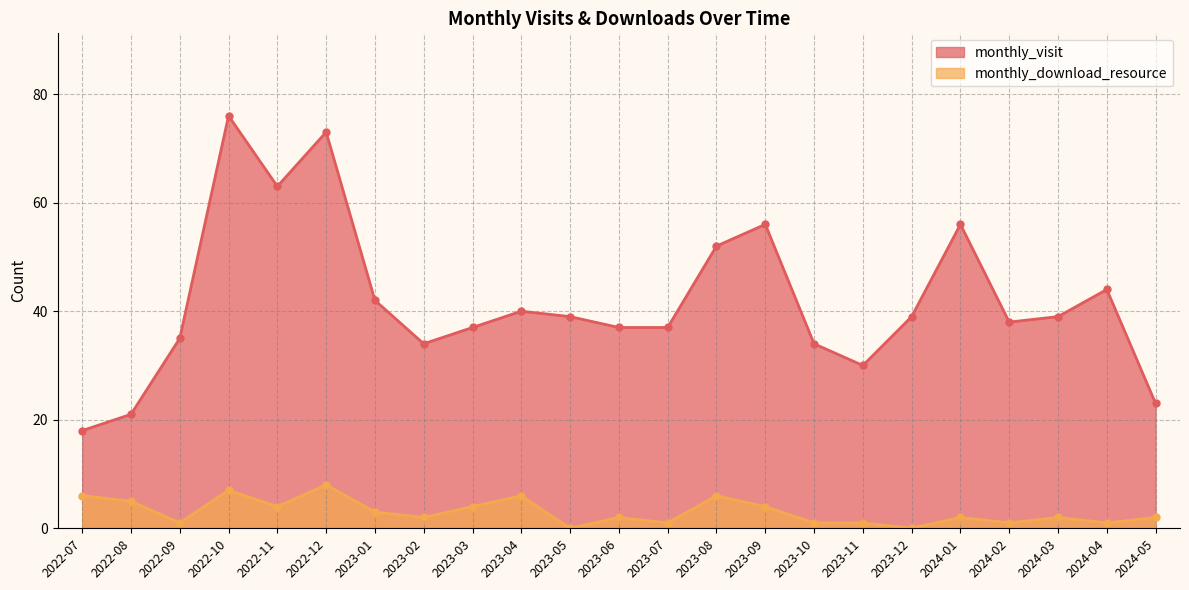

At which label does monthly_download_resource reach its minimum?

2023-05